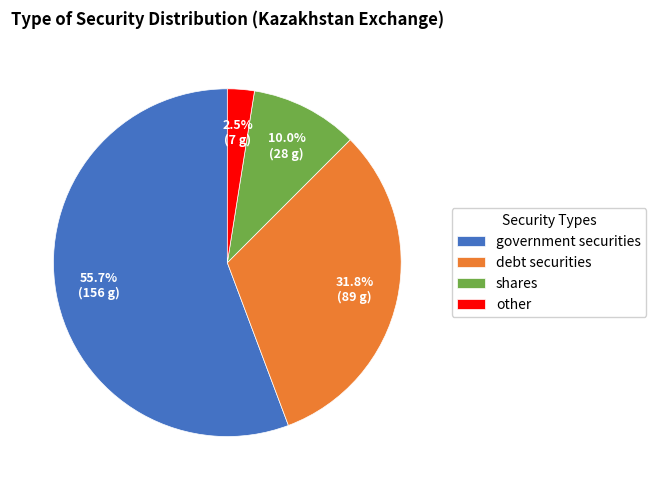

Which category has the biggest portion of the pie?

government securities